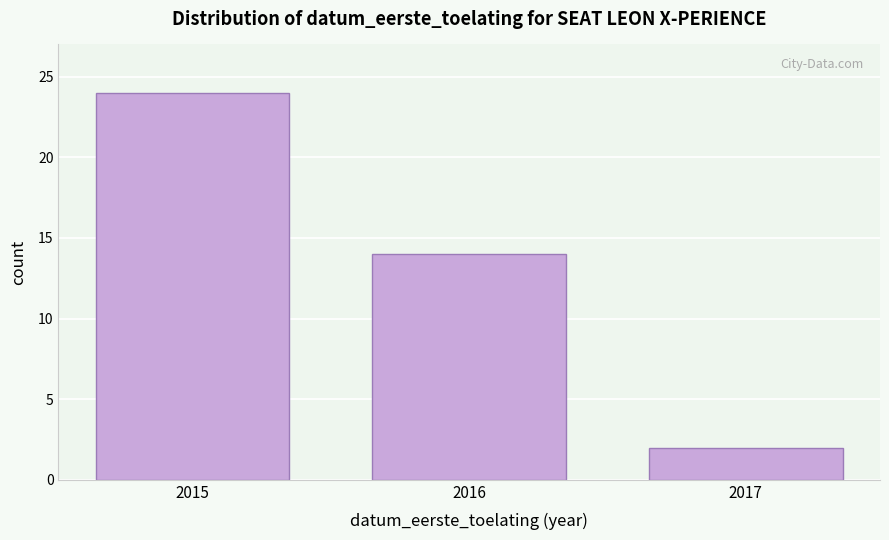

Reading right to left, list all the values displayed in this chart.

2	14	24